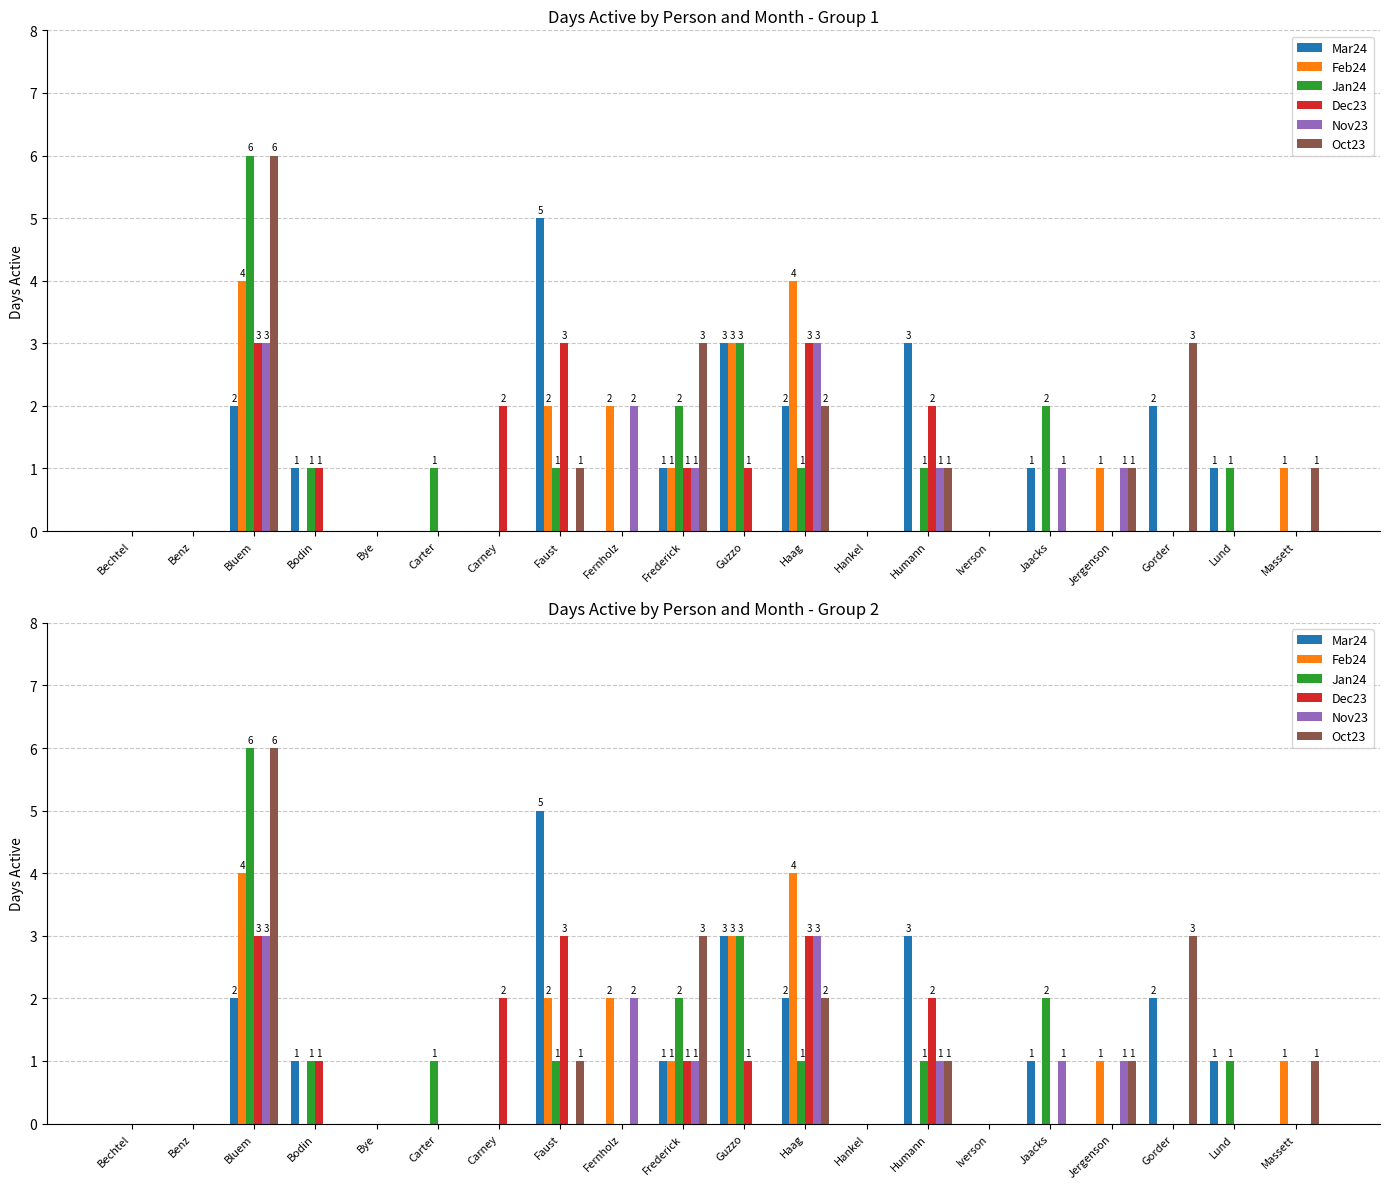

At how many categories does at least one series exceed 2?

7